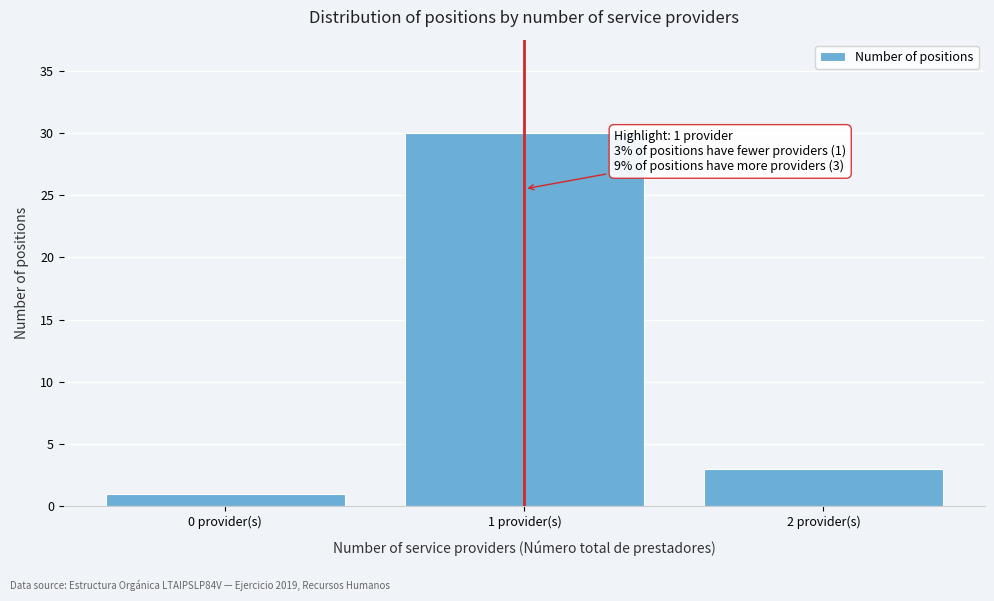

Reading left to right, what are all the values shown in this chart?

1	30	3